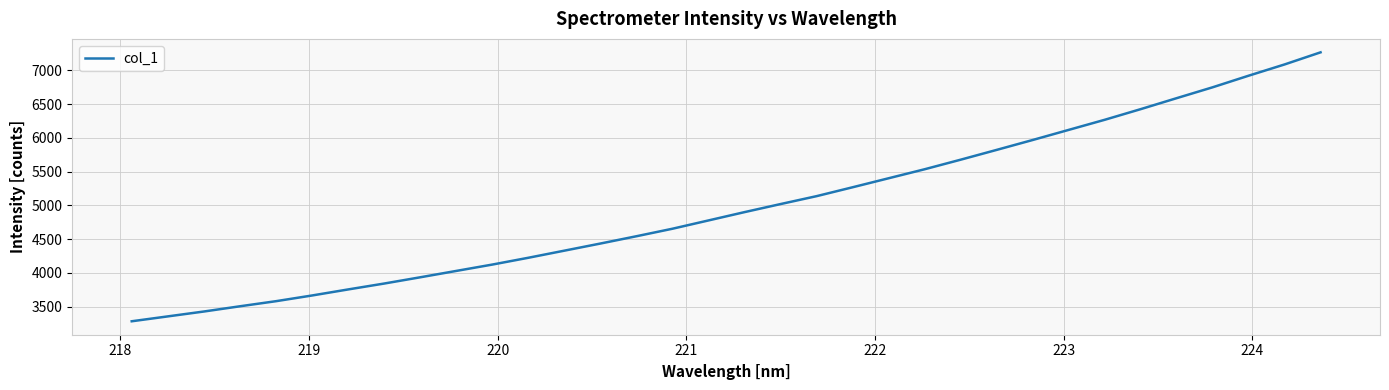

True or false: the data has more than 2 interior local peaks.

False